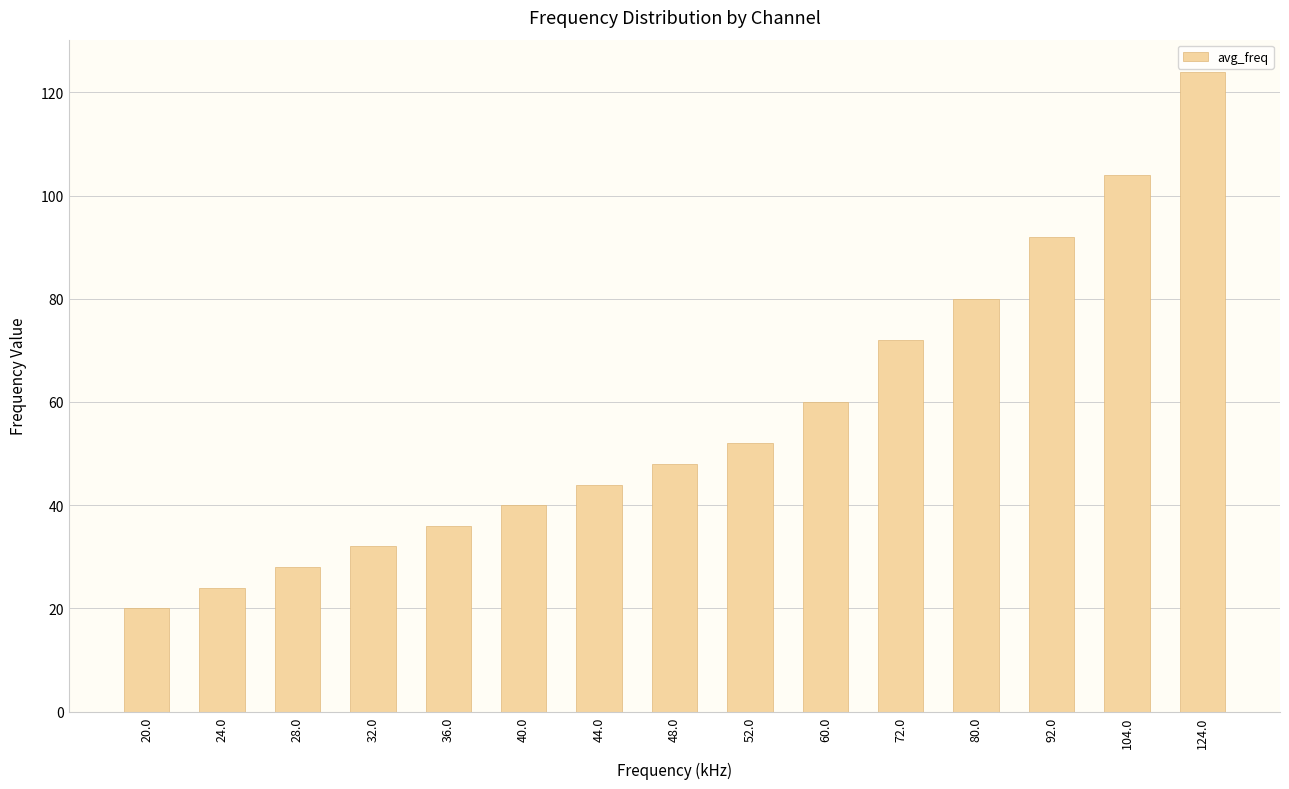

What is the change in value from 48.0 to 72.0?

+24